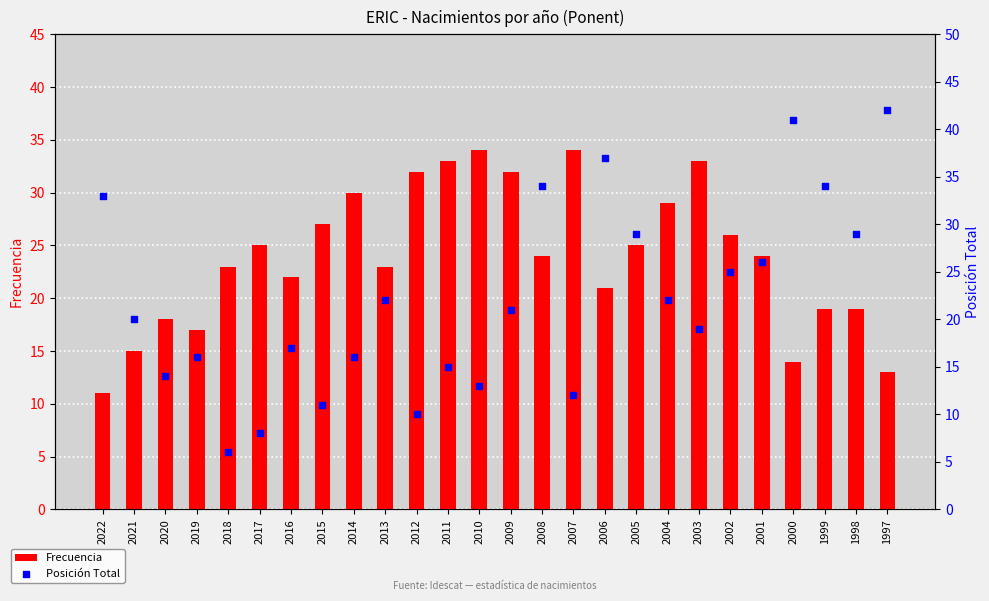

At how many categories does at least one series exceed 31?

12